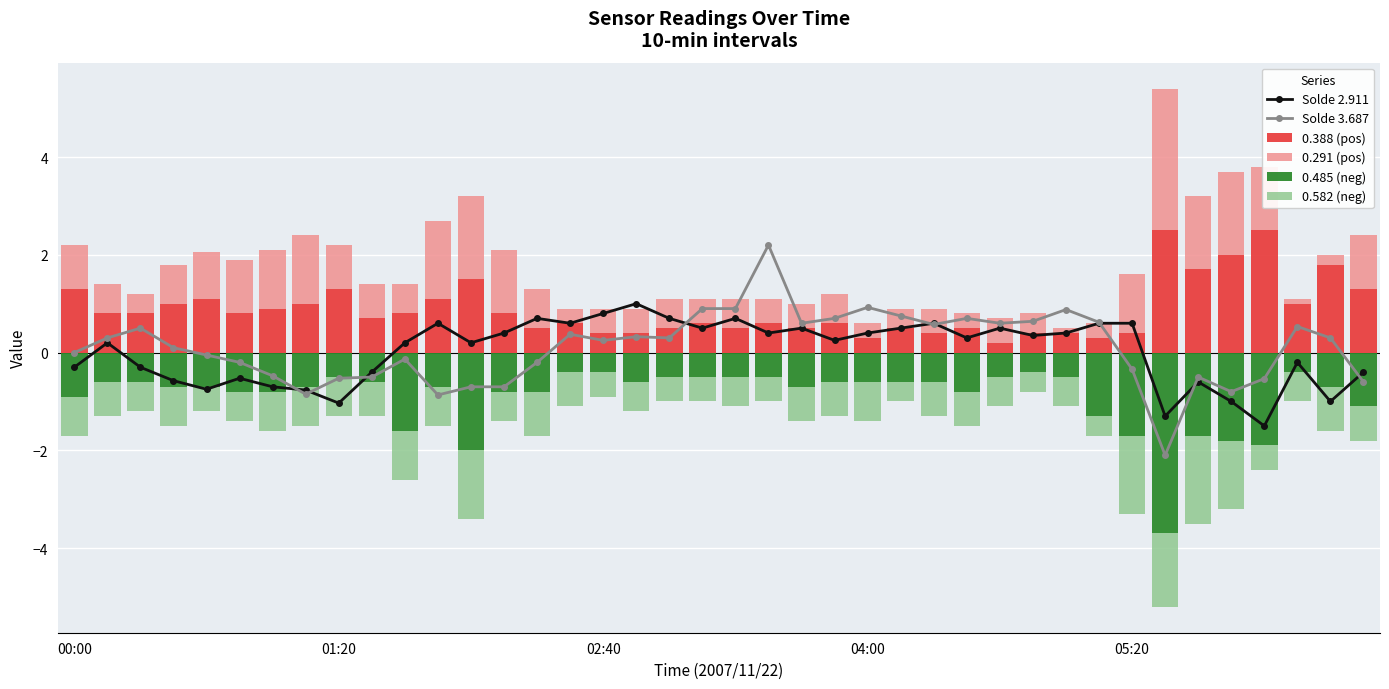

True or false: 0.582 (neg) has a value of -0.3 at 36.

False